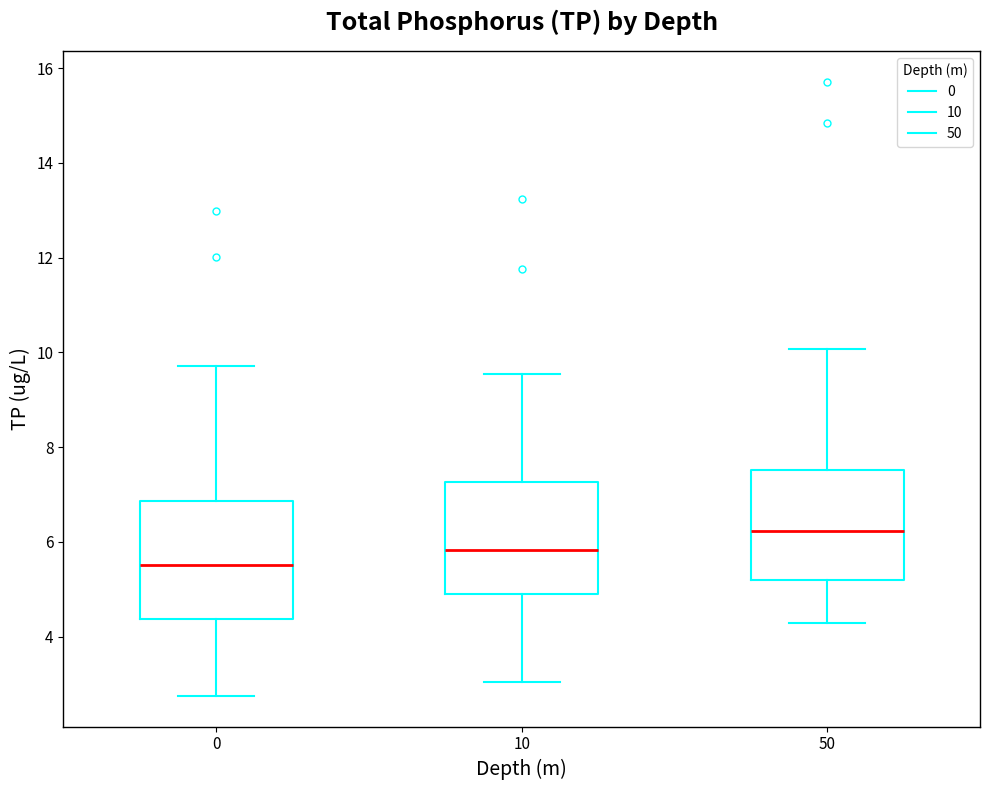

Reading left to right, transcribe this box plot: for each box, give where its median line is, the range the box spans, and where its two whiskers end, as read against the y-axis. The values are not printed on the chart, so give them approximately, as read against the axis.

0: median 5.6, box 4.4 to 6.8, whiskers 2.8 to 9.8
10: median 5.8, box 4.8 to 7.2, whiskers 3.0 to 9.6
50: median 6.2, box 5.2 to 7.6, whiskers 4.2 to 10.0